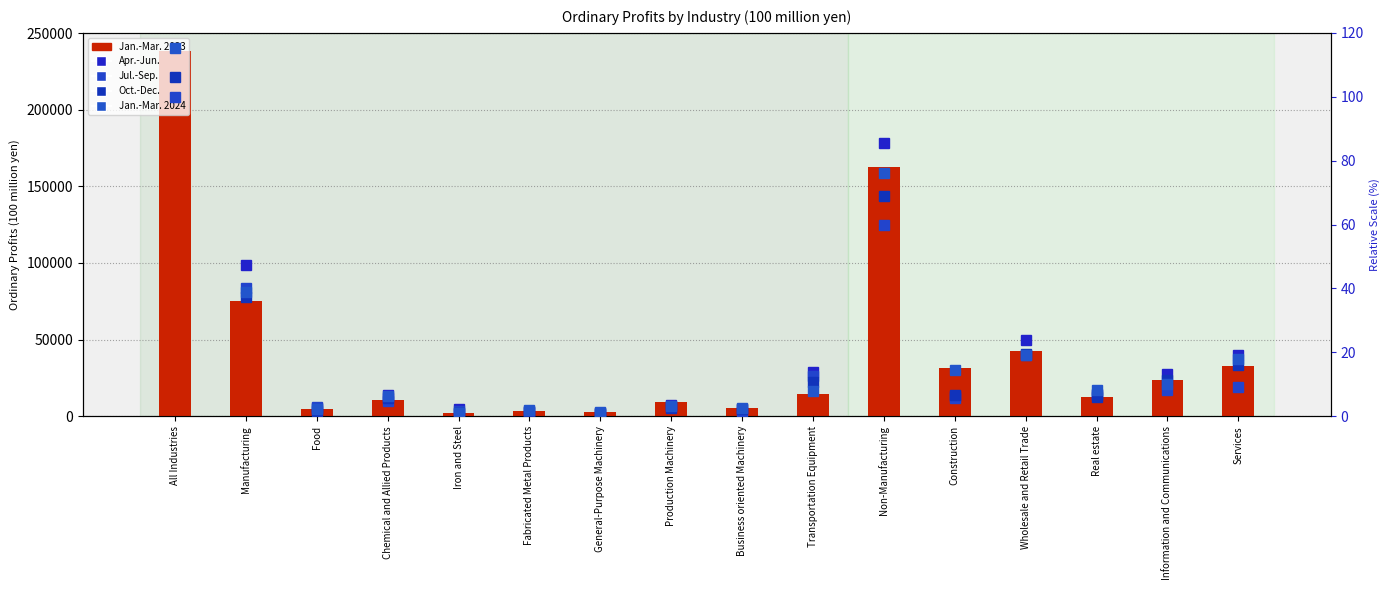

Which series has the largest total across all categories?

Jan.-Mar. 2023